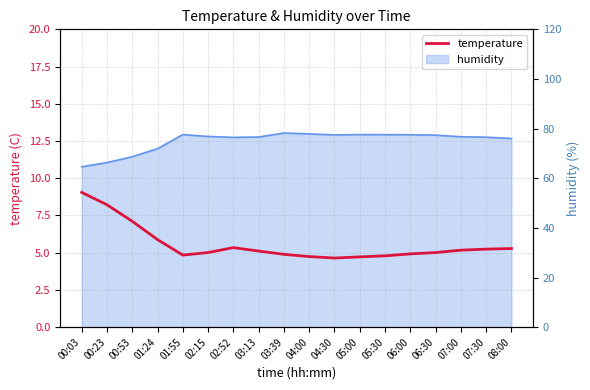

What is the label of the 15th point from the right?

01:24